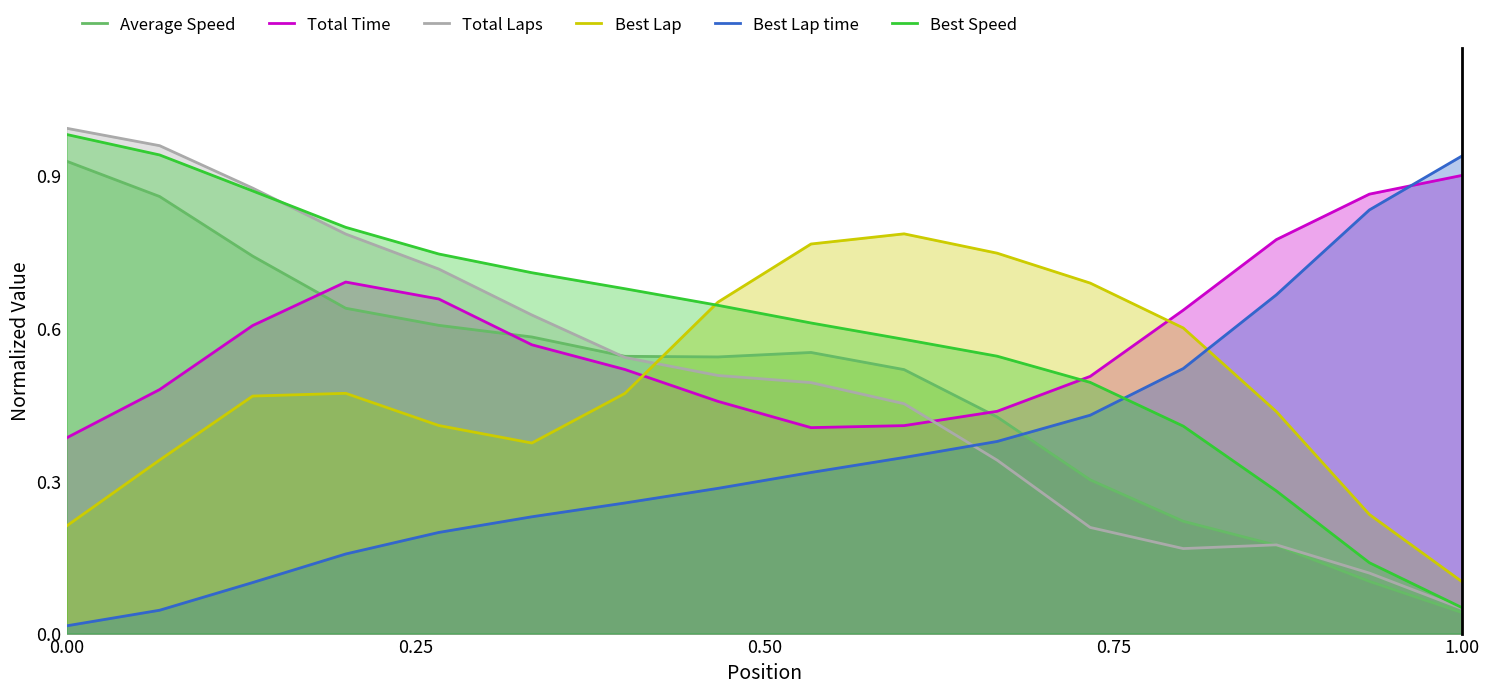

After their last crossing, which series has the higher values: Best Speed or Best Lap time?

Best Lap time